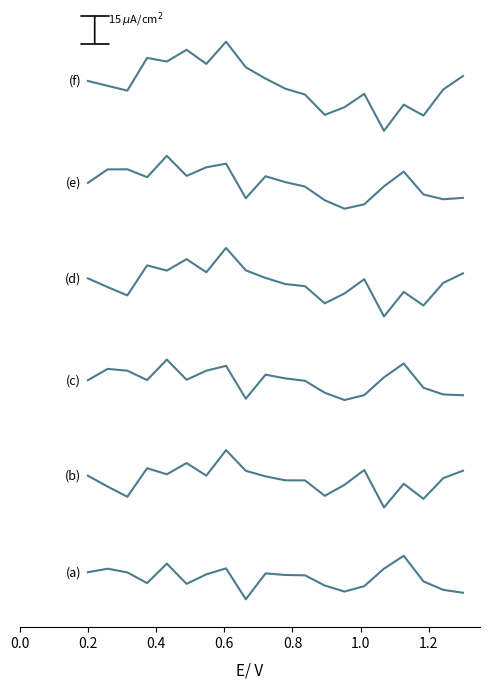

Does the chart have visible grid lines?

No